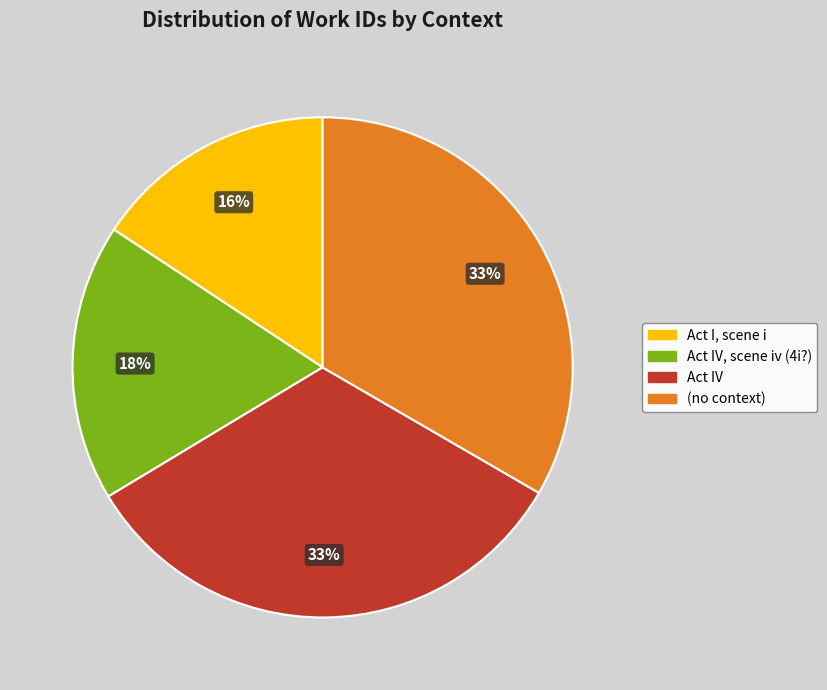

Is there any slice that represents more than half of the pie?

No